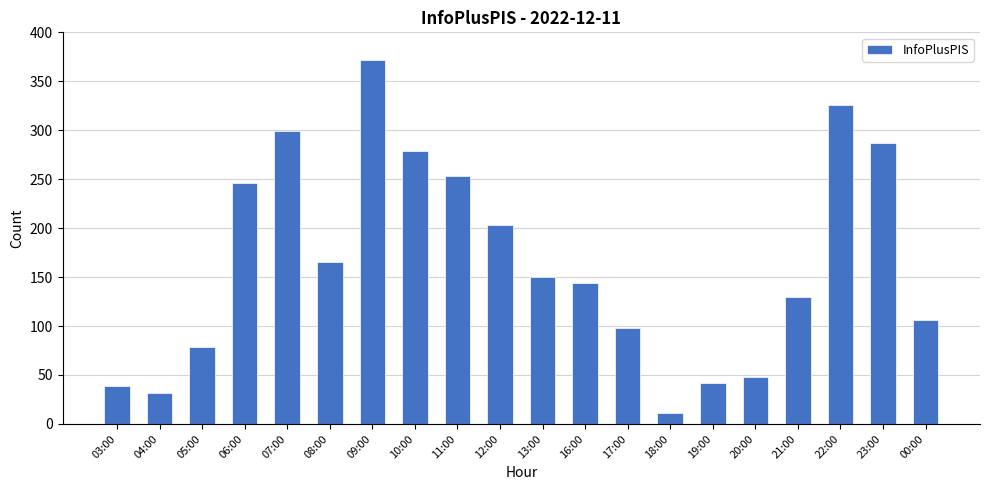

Read the value at 05:00, to the nearest 50.

100